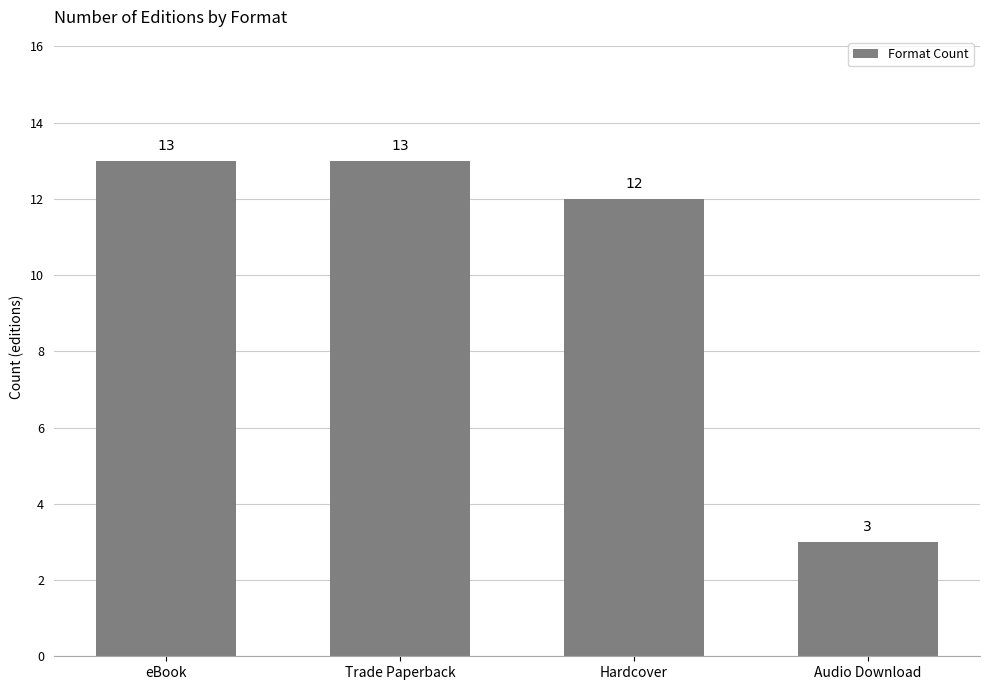

What is the ratio of the value at Trade Paperback to the value at Audio Download?

4.3